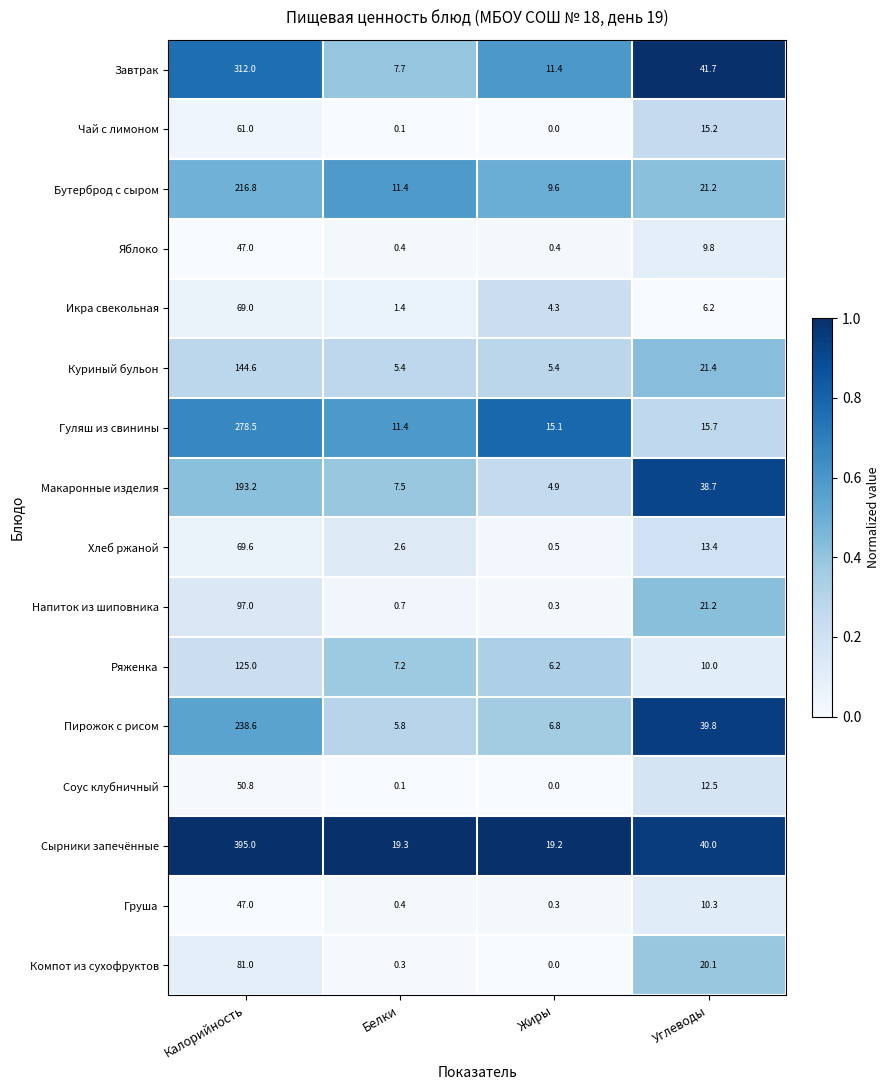

What is the difference between the highest and lowest values at Белки?

19.2